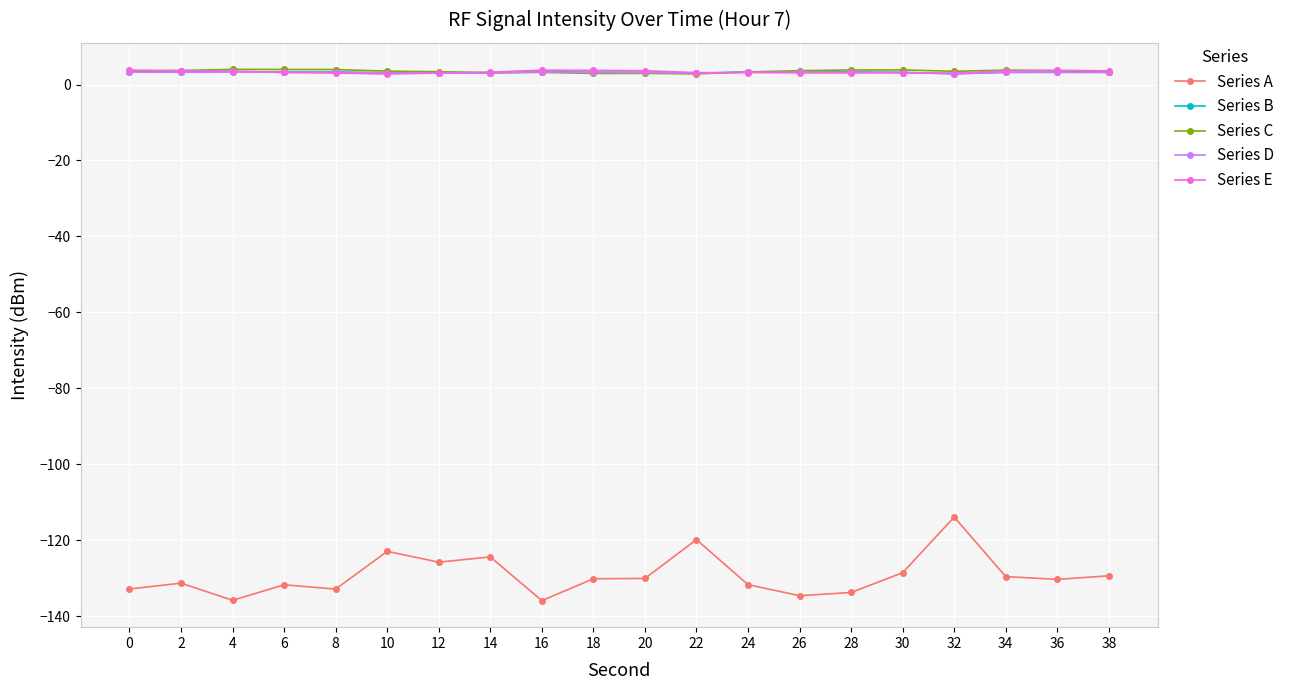

Is the value of Series A at 14 greater than the value of Series D at 14?

No